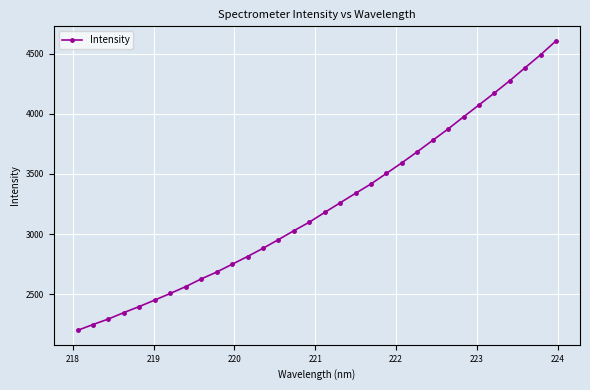

What is the average value?

3233.5